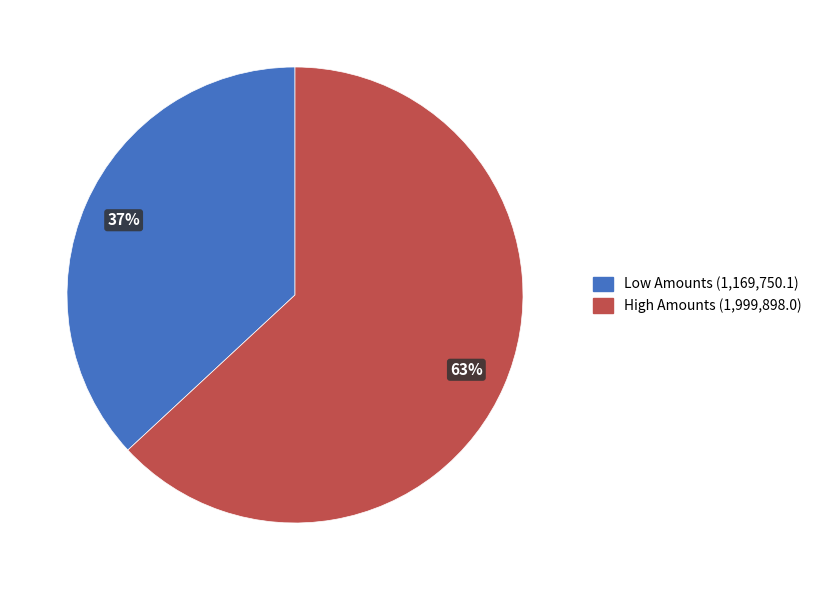

The Low Amounts (1,169,750.1) slice represents 37% of the pie. True or false?

True